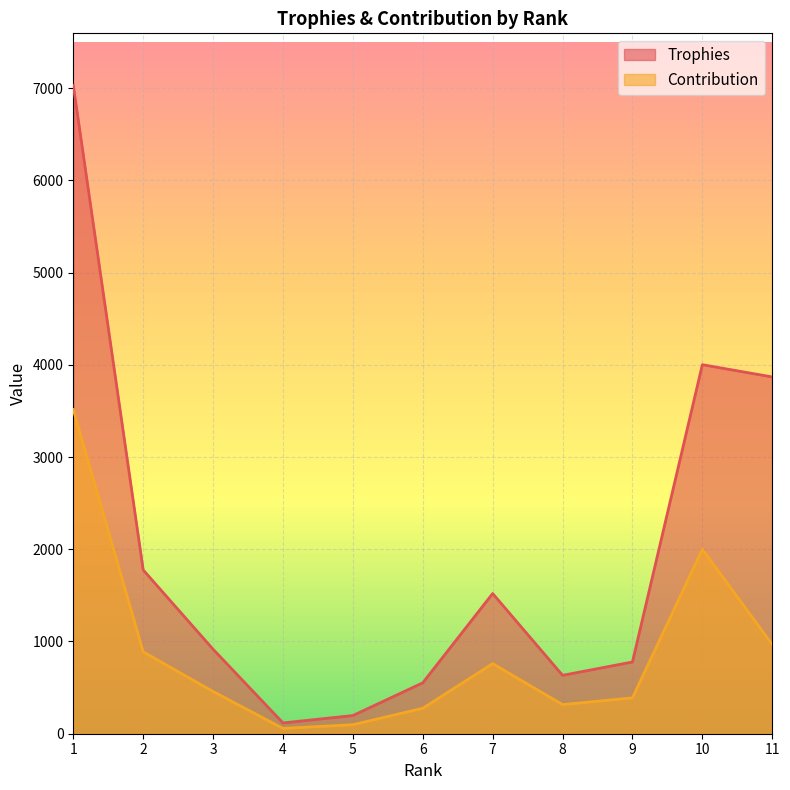

How many interior local valleys does the Contribution series have?

2